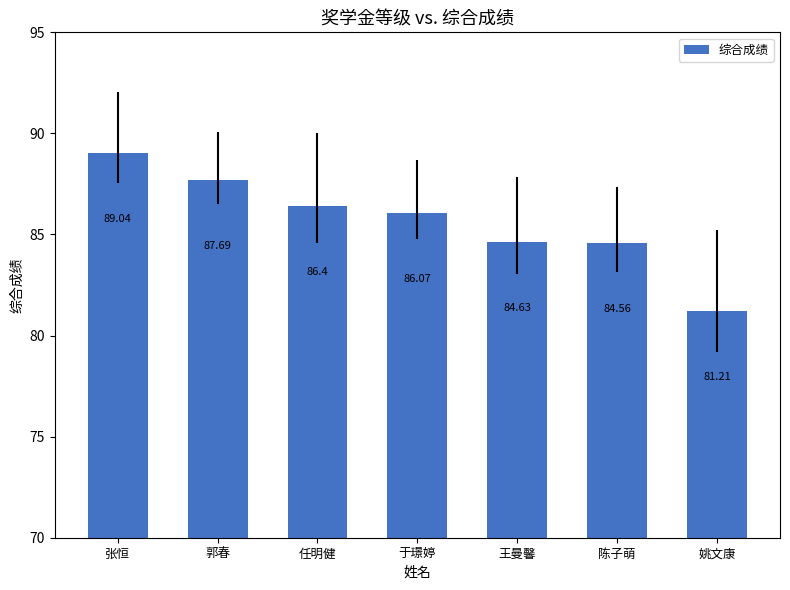

What is the sum of the values at 王曼馨 and 姚文康?

165.8